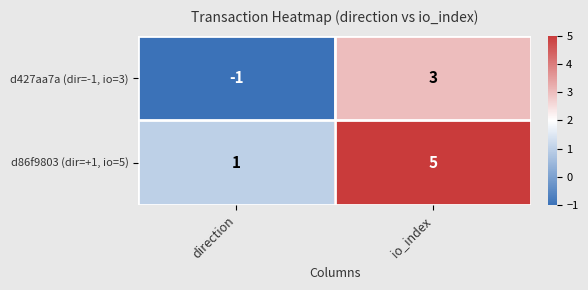

The value of d86f9803 (dir=+1, io=5) at direction is 1. True or false?

True